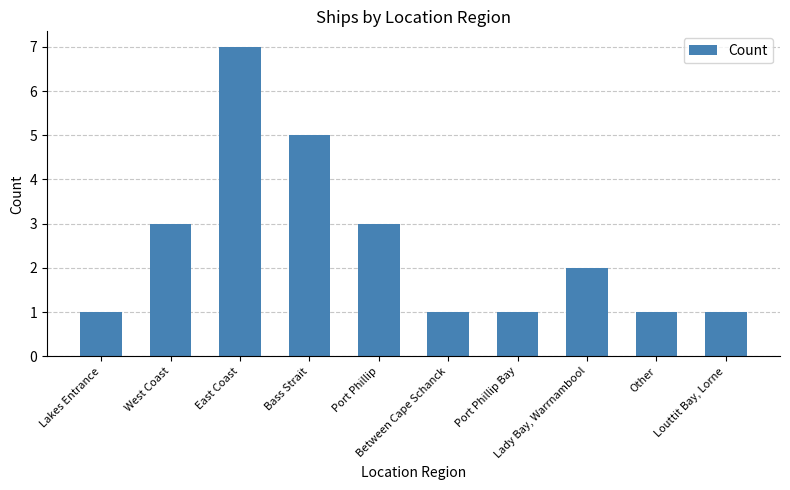

Reading left to right, list all the values displayed in this chart.

1	3	7	5	3	1	1	2	1	1